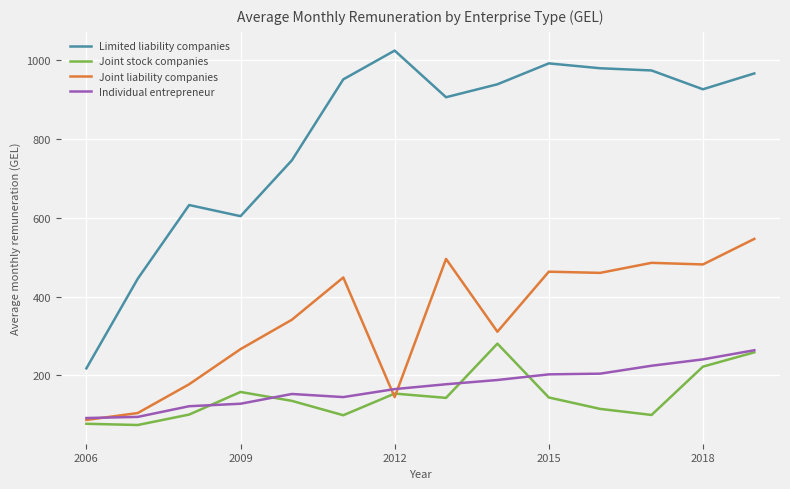

How many values in the Limited liability companies series exceed 939?

7